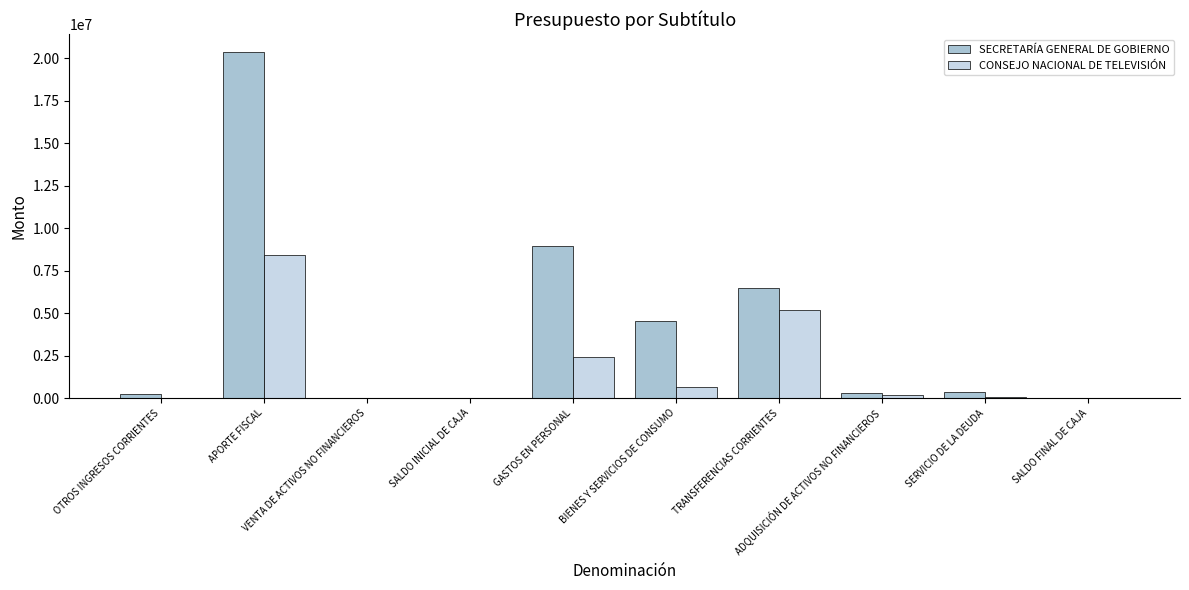

Which series has the widest spread of values?

SECRETARÍA GENERAL DE GOBIERNO